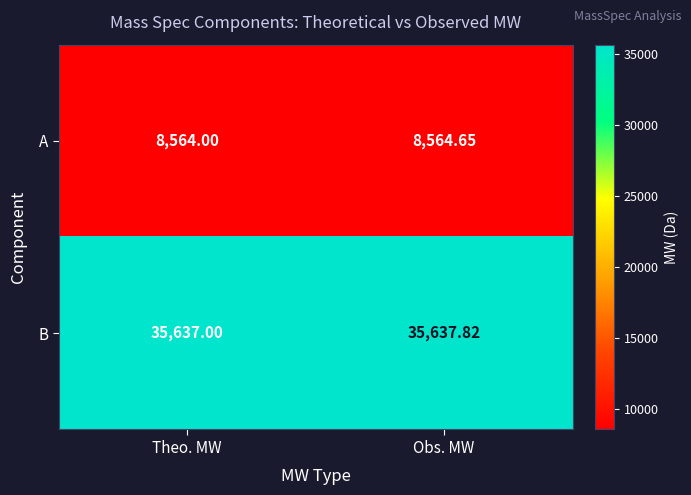

At how many categories does at least one series exceed 17829?

2